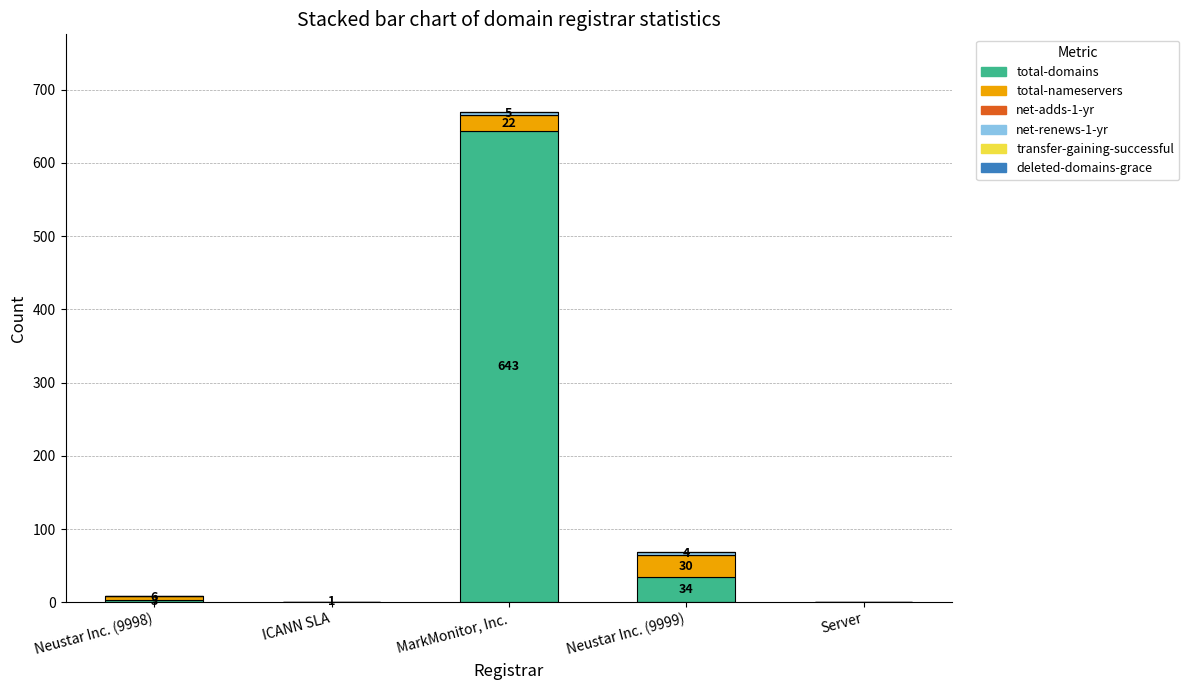

At which category is the sum across all series the highest?

MarkMonitor, Inc.